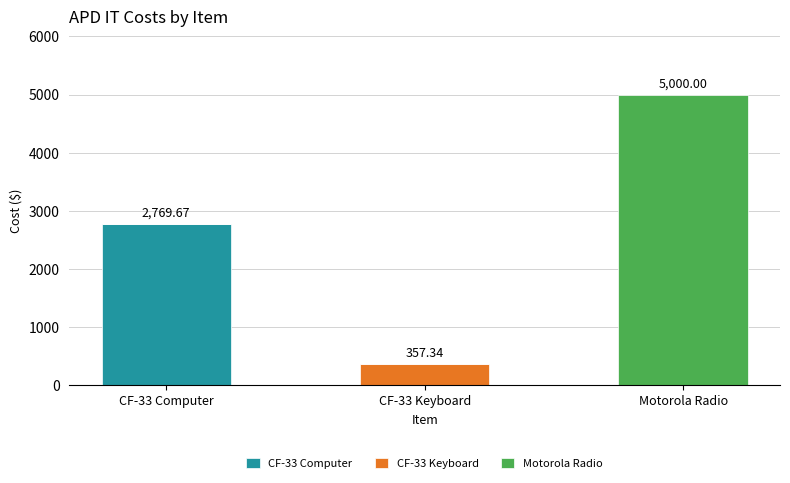

What is the sum of all CF-33 Computer values?

2769.7